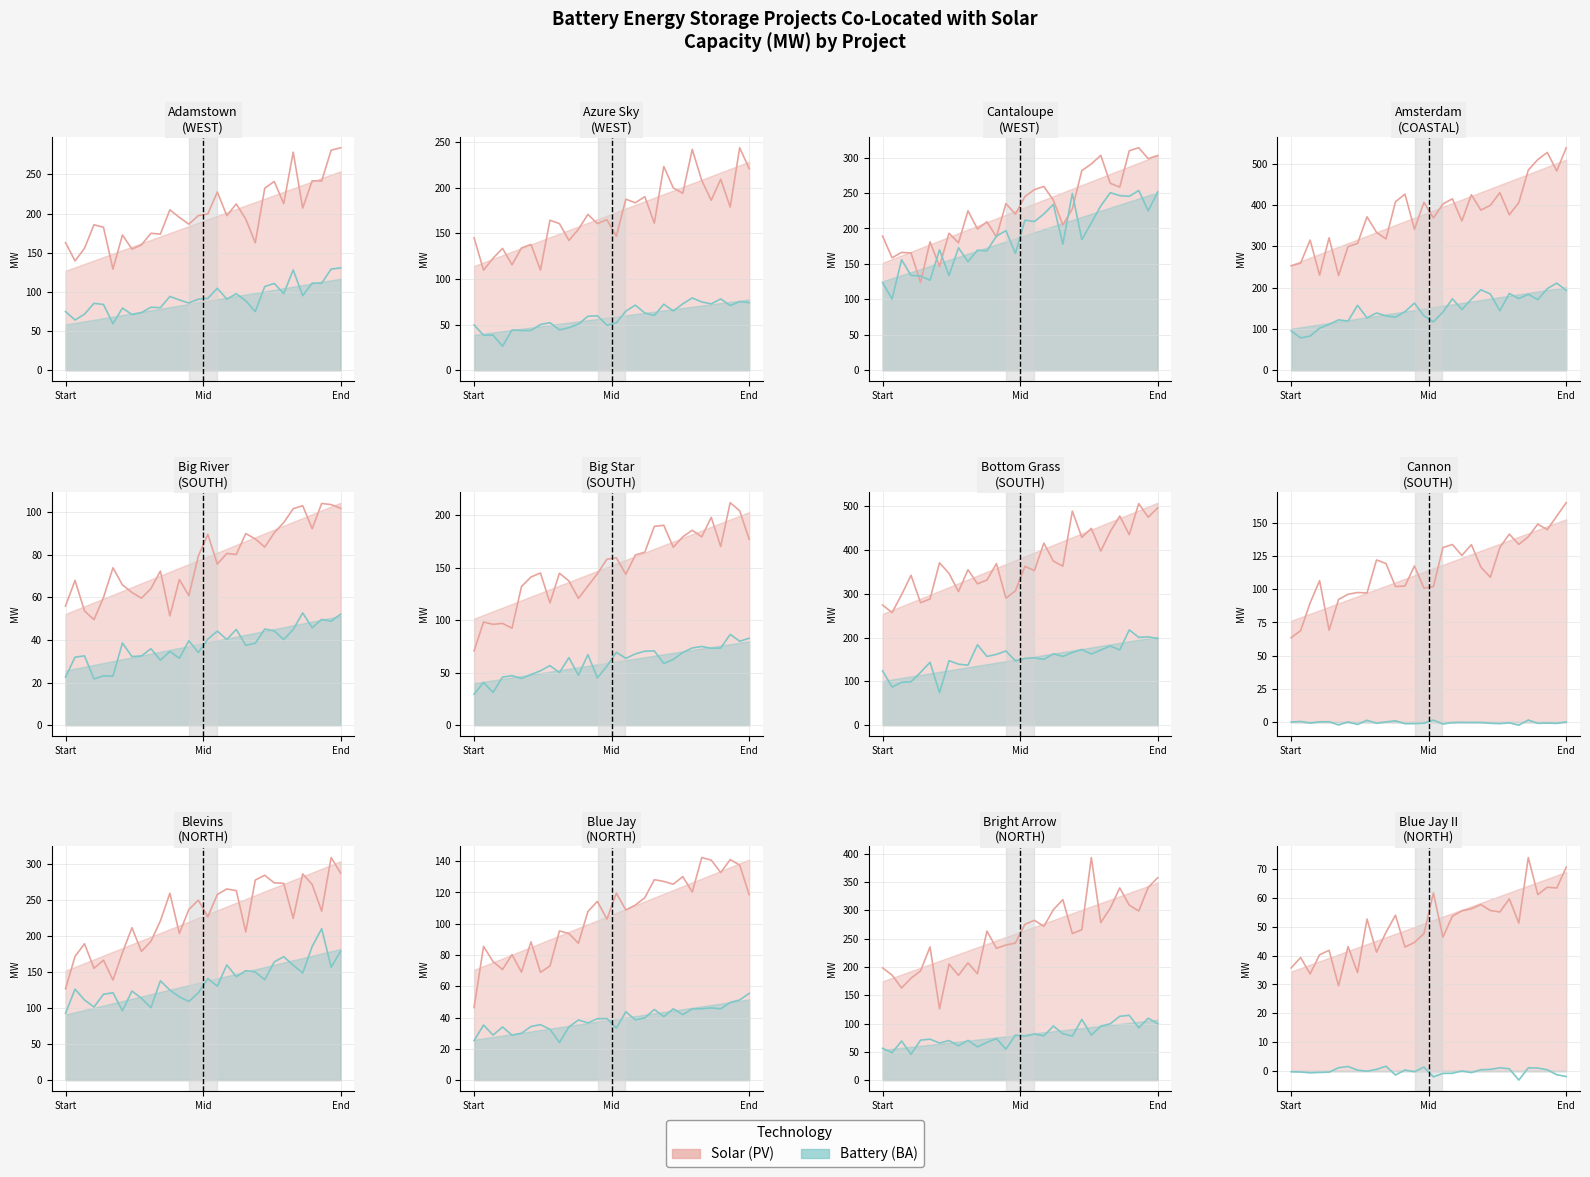

The Battery (BA) line series shows 1.4 at 14. True or false?

True